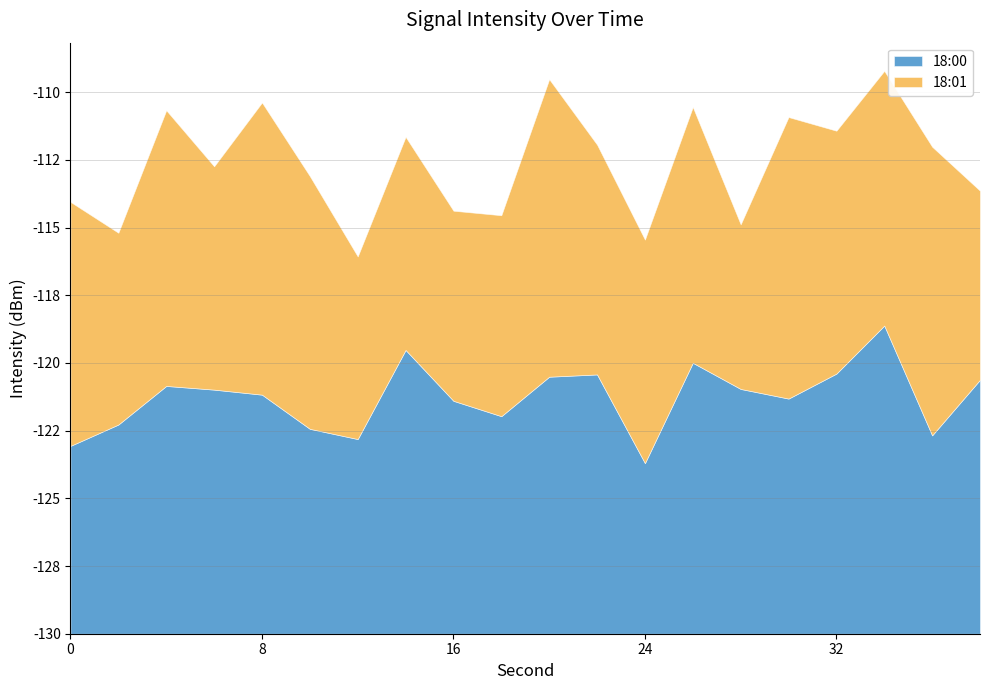

Which series has the largest total across all categories?

18:00